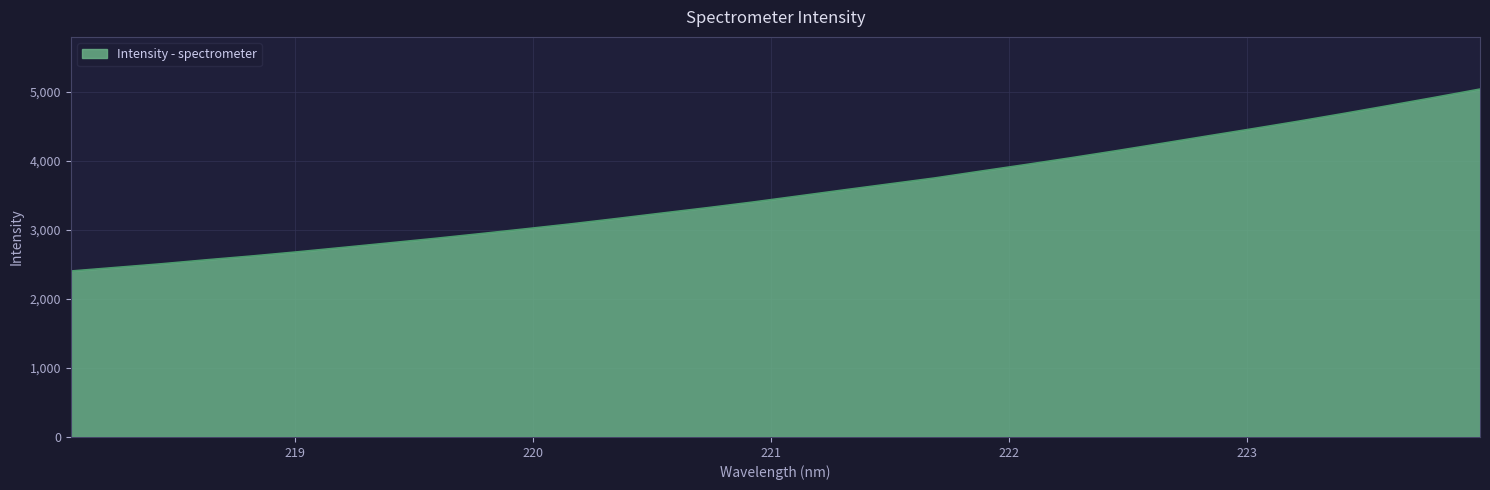

What is the minimum value shown in the chart?

2401.6